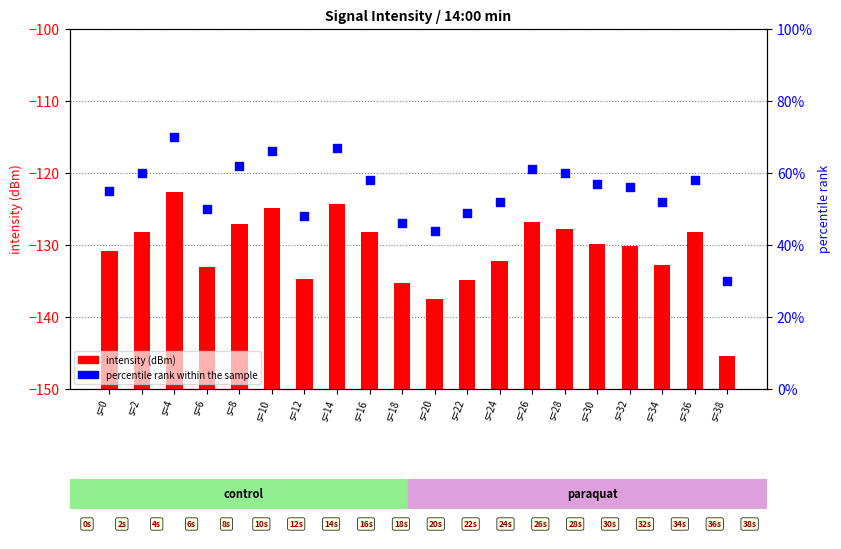

Which series reaches the minimum Y coordinate?

intensity (dBm)